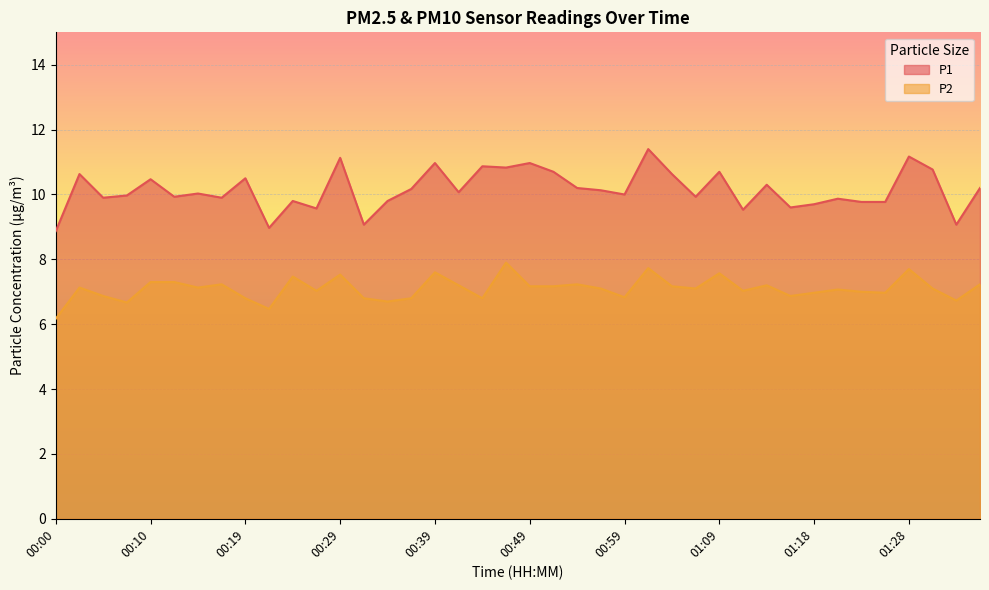

The P1 series shows 17.4 at 01:01. True or false?

False